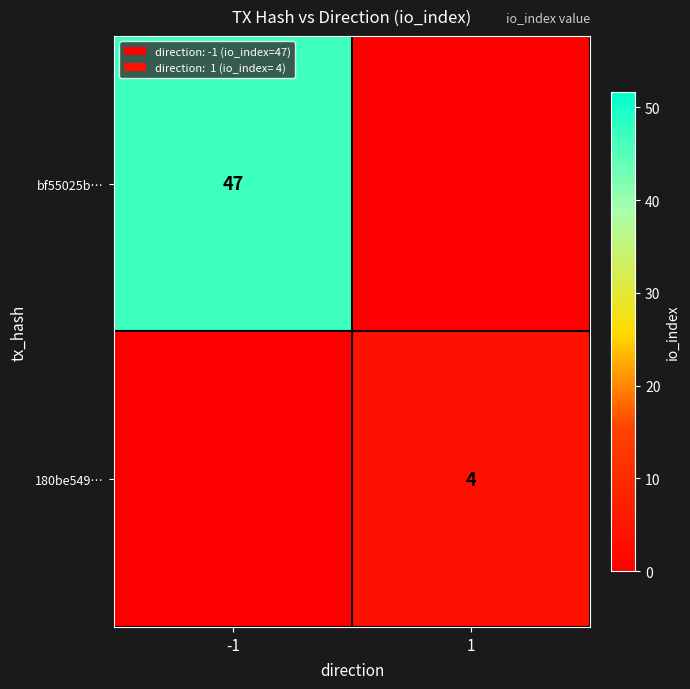

Is it true that 180be549… equals 7 at 1?

False